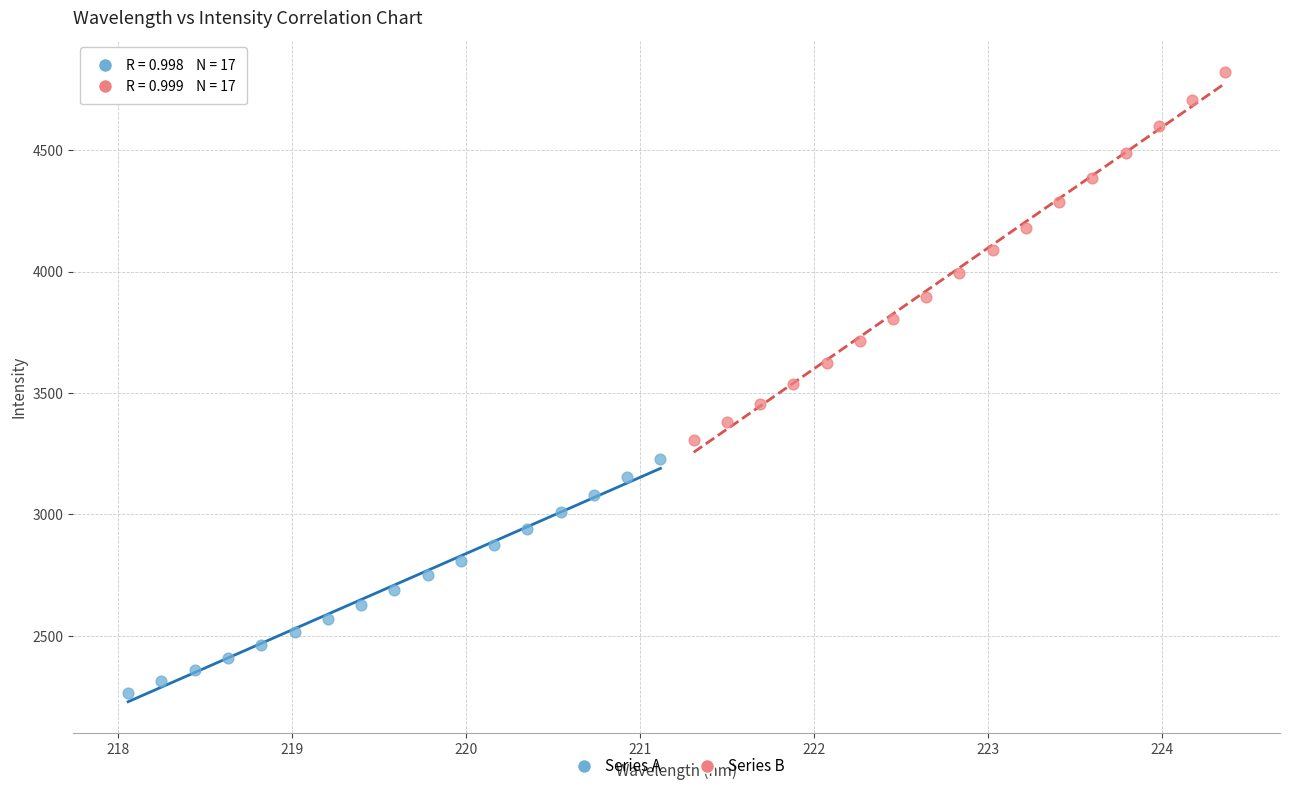

Which series contains the lowest Y value?

Series A